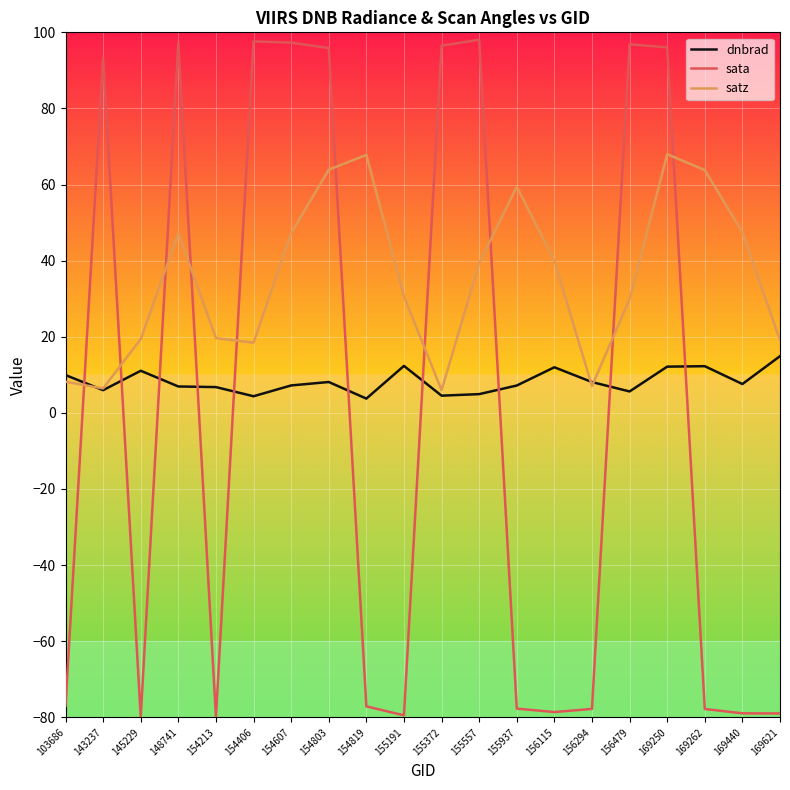

Between which two adjacent categories do satz and sata first intersect?

103686 and 143237